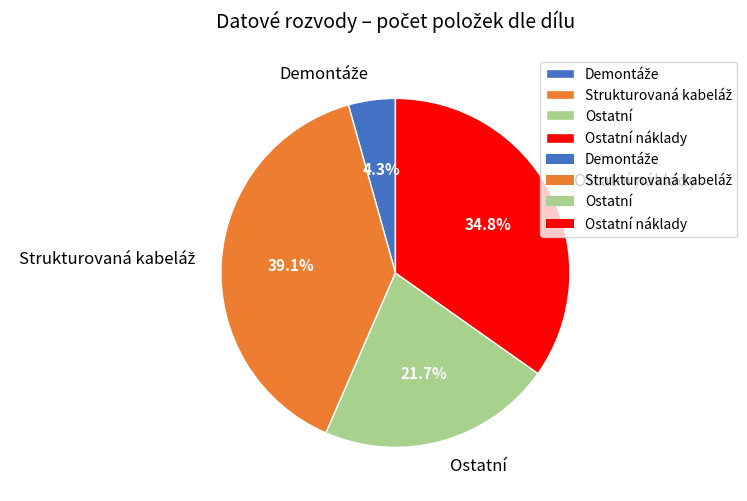

What percentage is the Ostatní slice, to the nearest percent?

22%